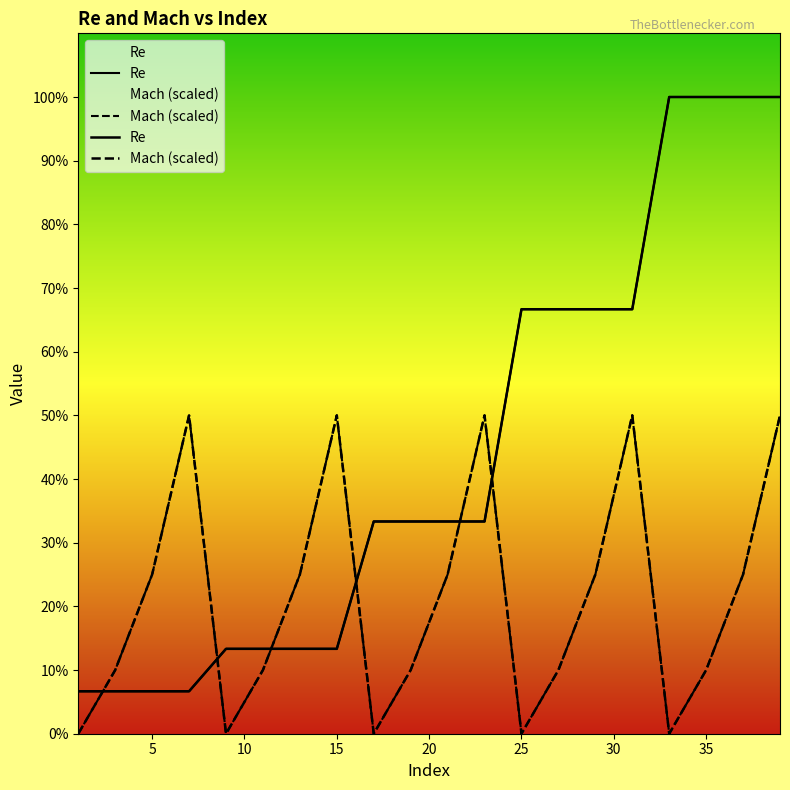

Rank the series at 9 from highest to lowest value.

Re, Mach